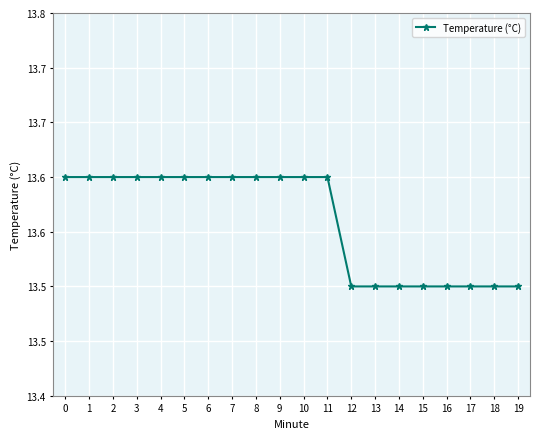

At which label is the value closest to 13?

12